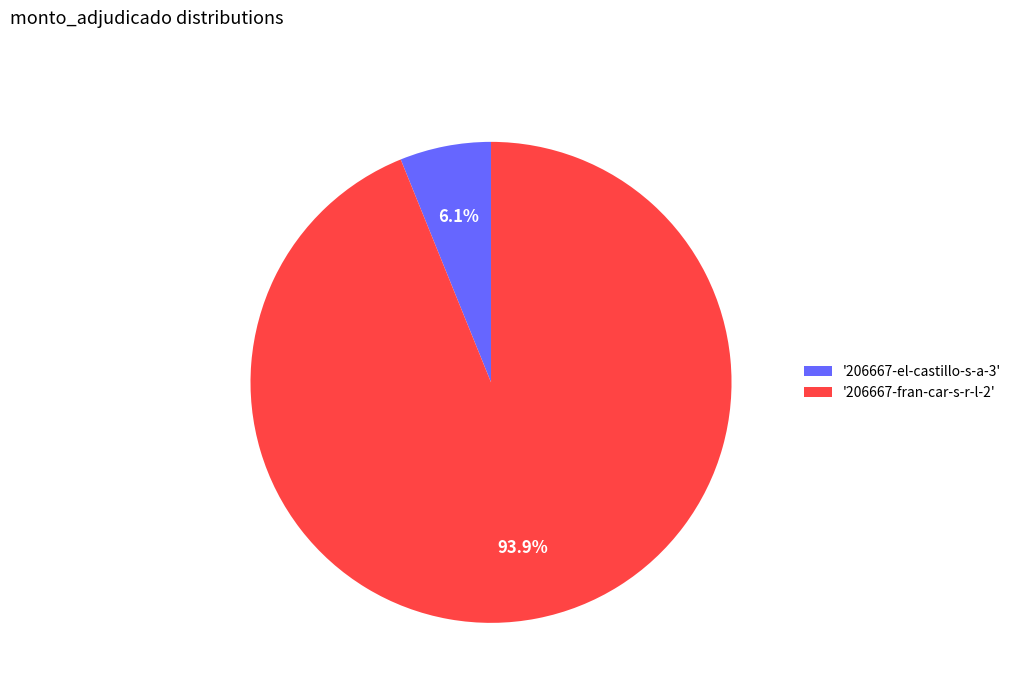

Which has a higher value, '206667-el-castillo-s-a-3' or '206667-fran-car-s-r-l-2'?

'206667-fran-car-s-r-l-2'